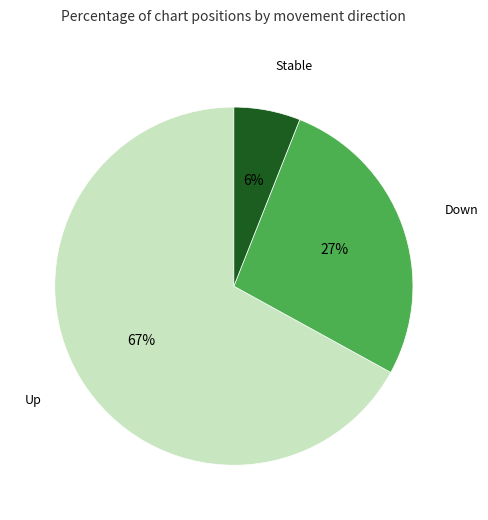

How many segments does this pie chart have?

3